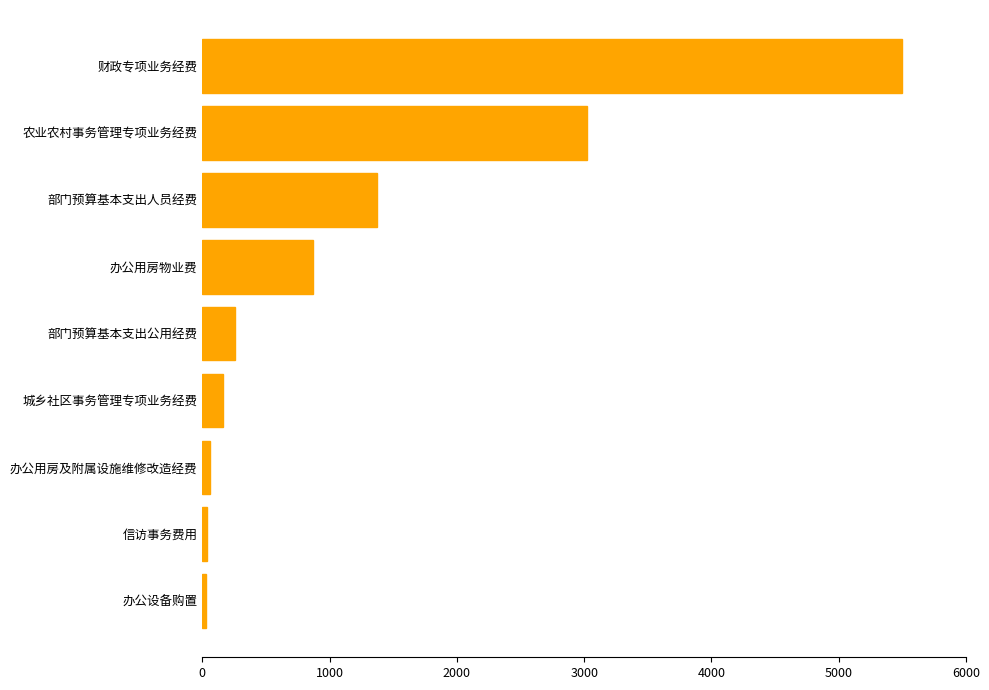

What is the sum of the values at 财政专项业务经费 and 办公用房物业费?

6371